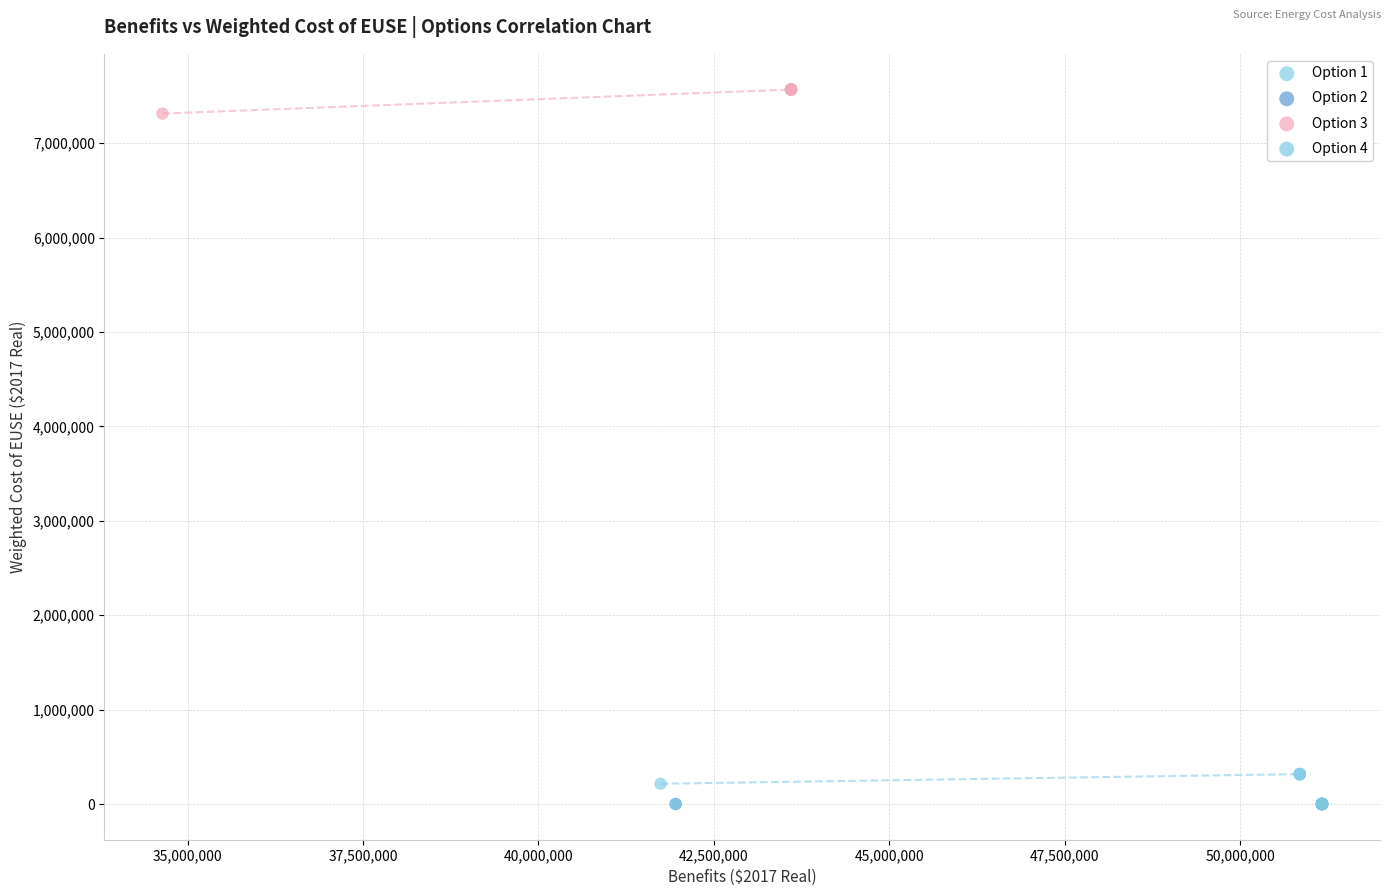

Which series has the widest spread of Y values?

Option 3